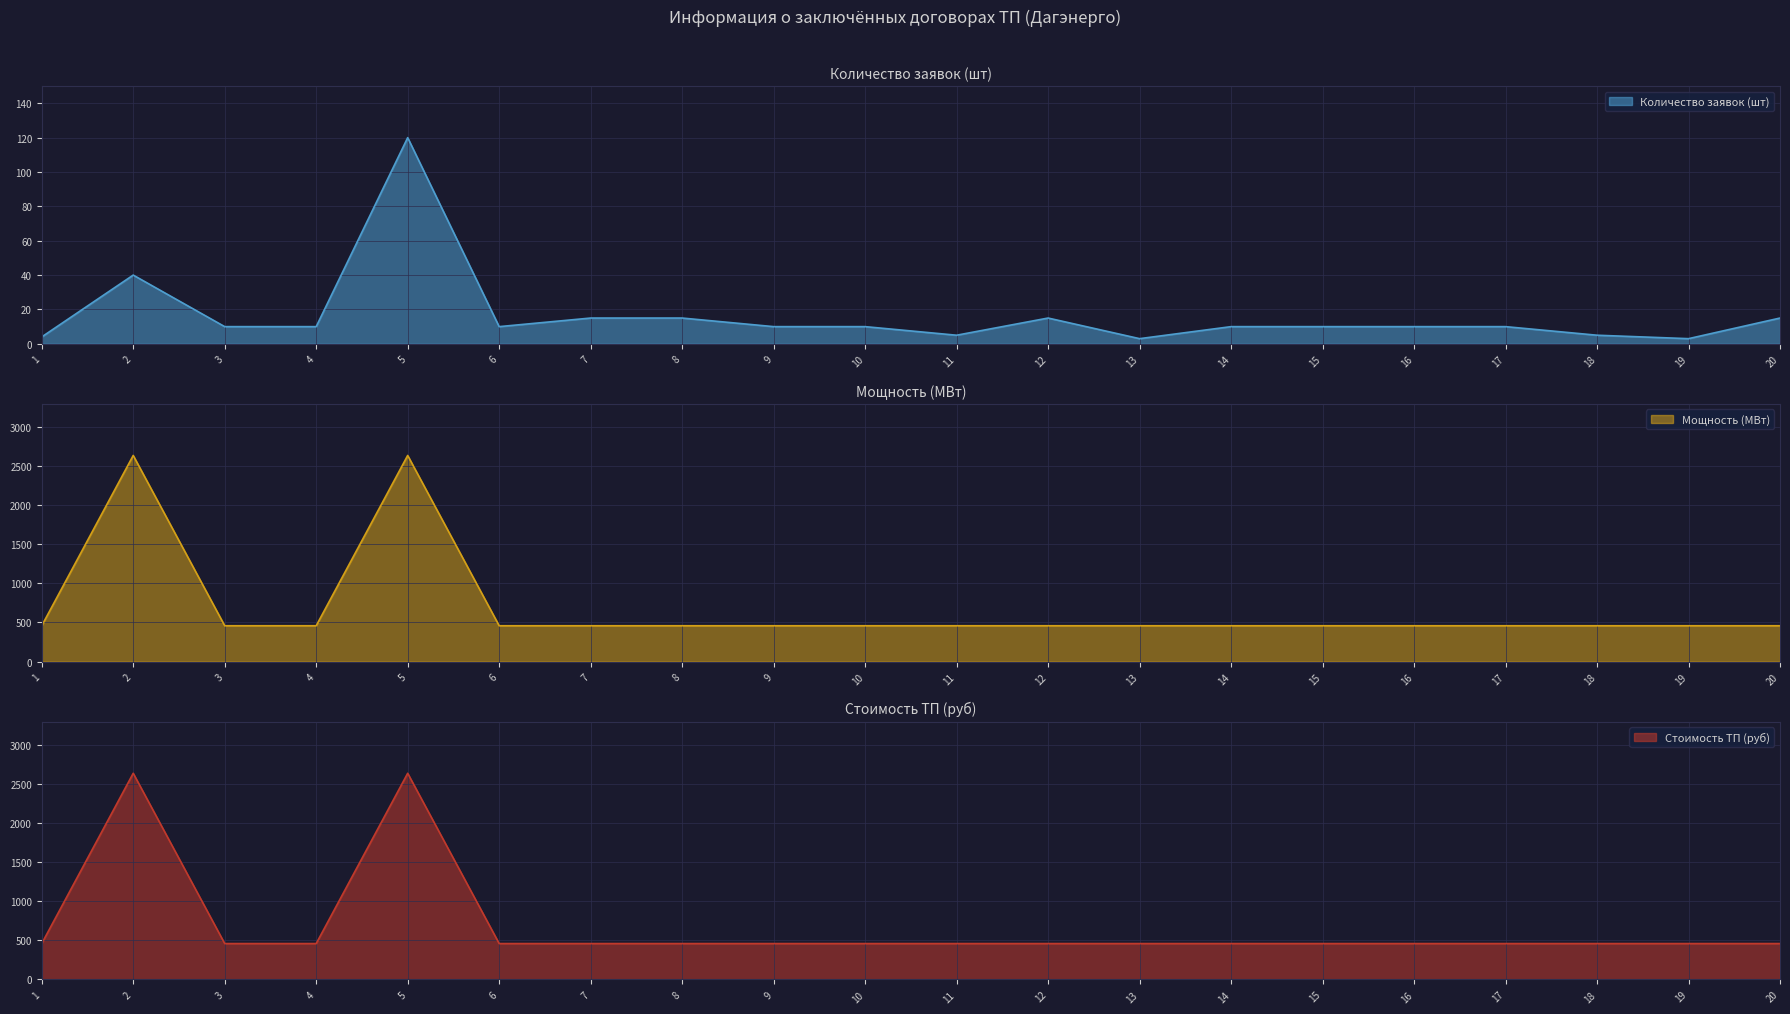

Count the number of categories in the chart.

20